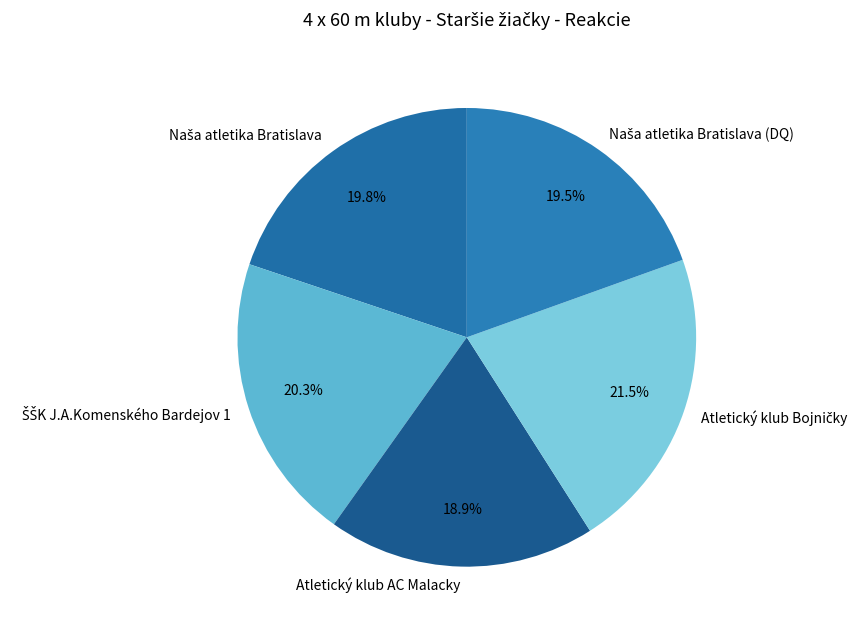

To the nearest percent, what portion does Atletický klub AC Malacky represent?

19%